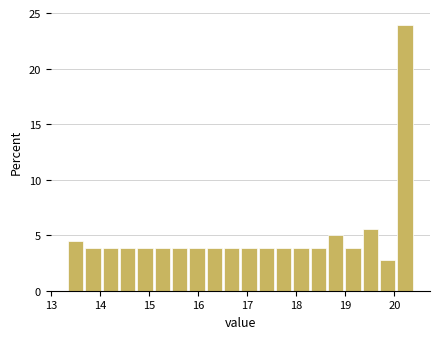

Around what value on the x-axis is the tallest bar? Give the approximate position of its centre, as read against the axis.

20.2